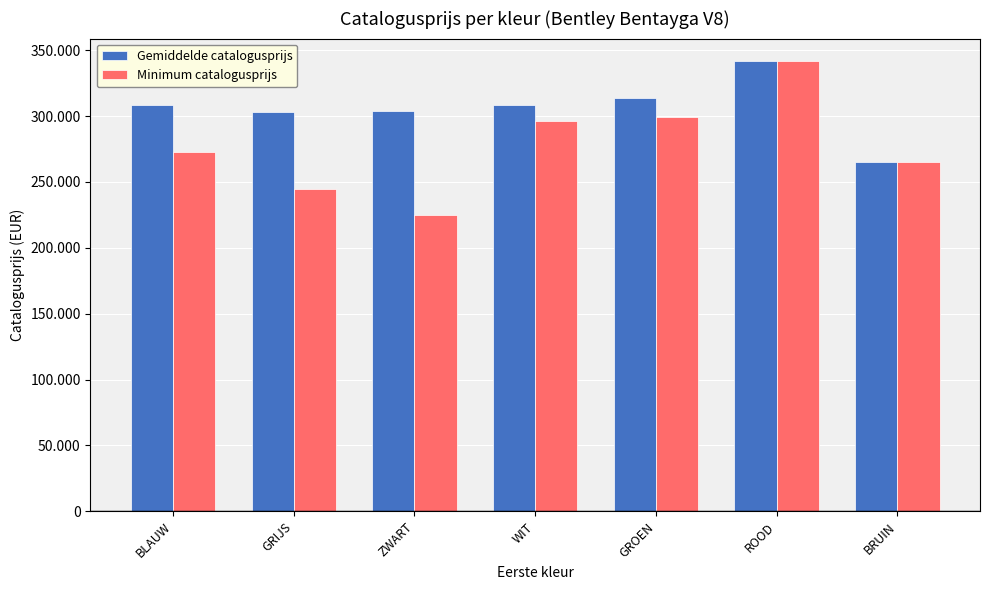

What is the sum of the Minimum catalogusprijs values at ZWART and GRIJS?

469449